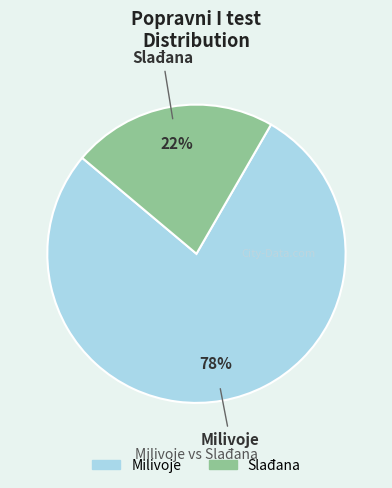

How many segments does this pie chart have?

2